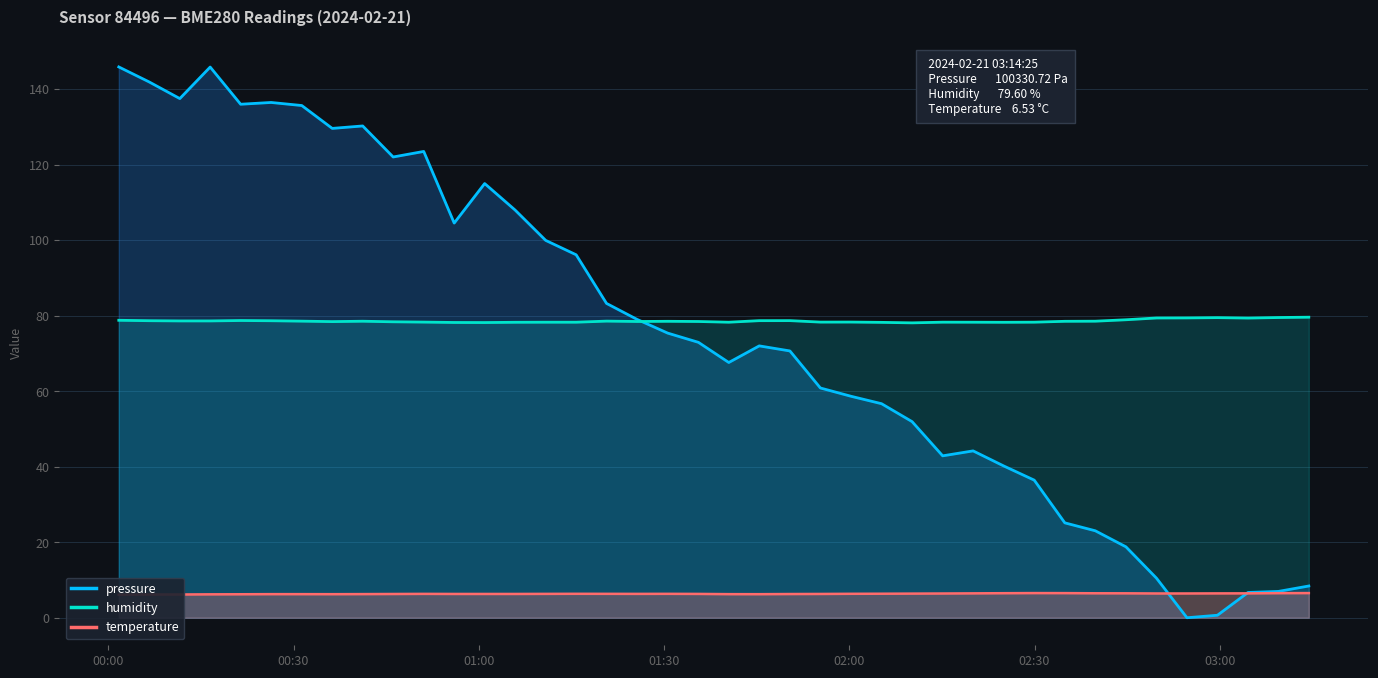

What is the maximum value for humidity?

79.6